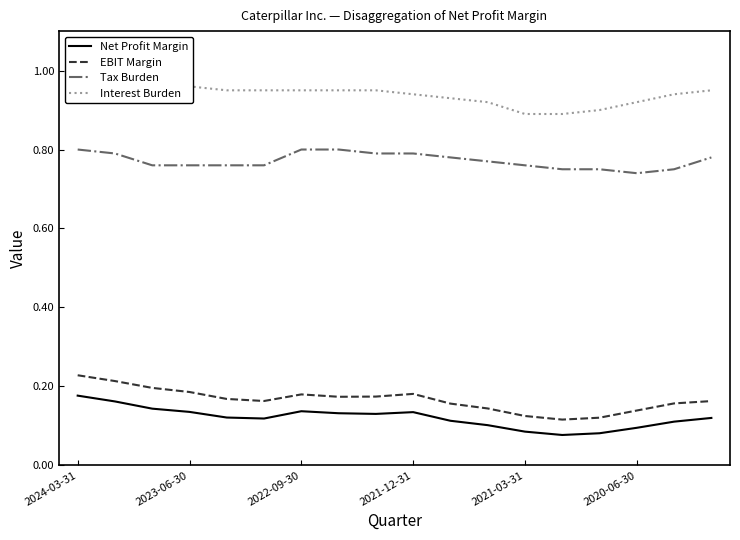

Count the number of categories in the chart.

18